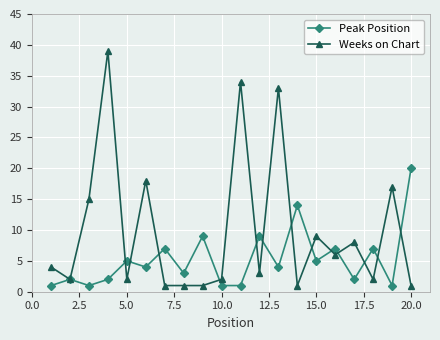

What is the highest value of the Weeks on Chart series?

39